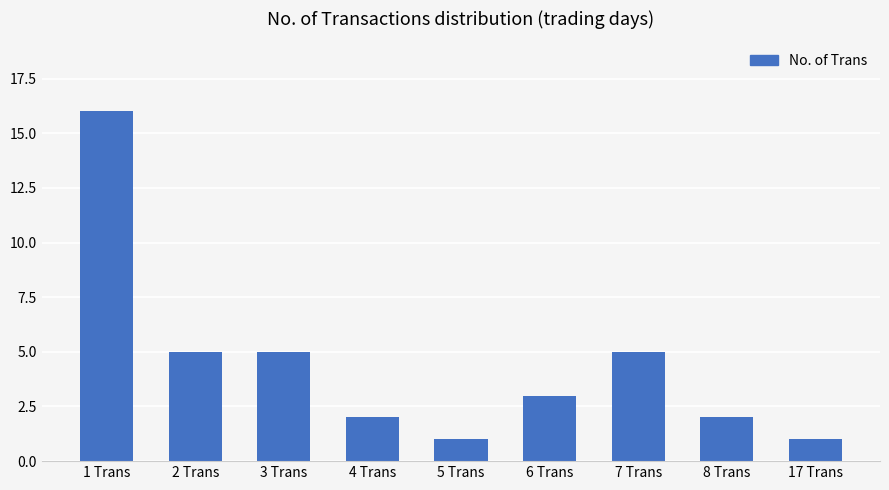

What is the label of the 5th bar from the left?

5 Trans